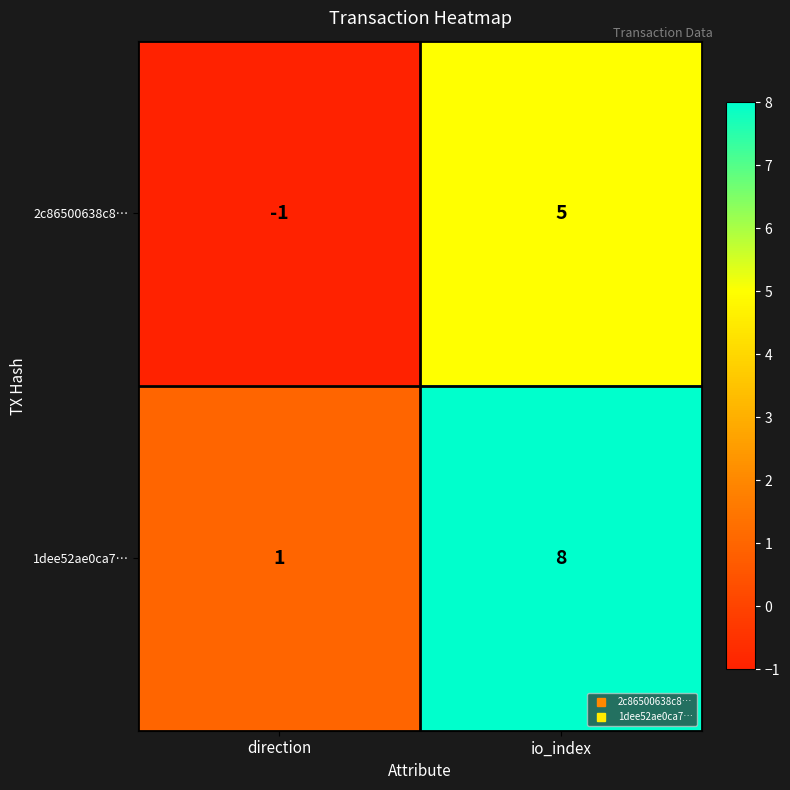

What is the difference between the maximum and minimum values in the 1dee52ae0ca7… series?

7